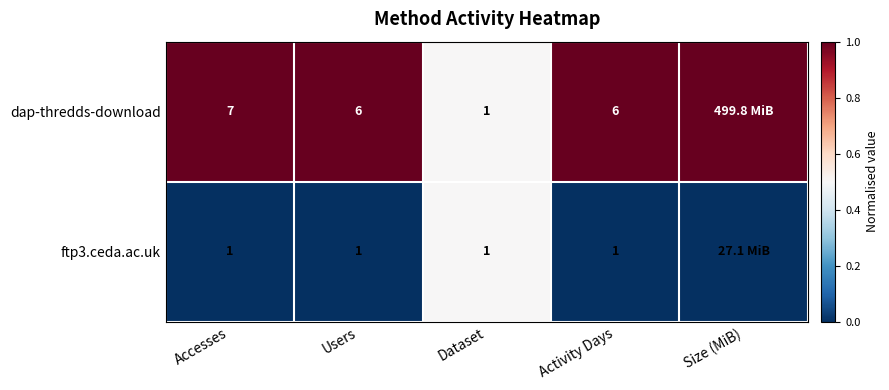

What is the total value across all series at Accesses?

8